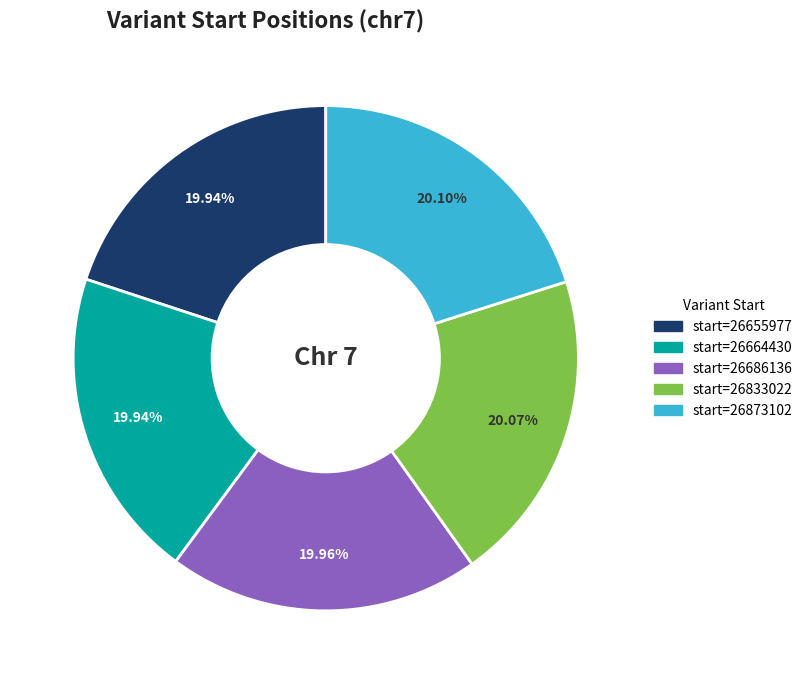

How many segments does this pie chart have?

5